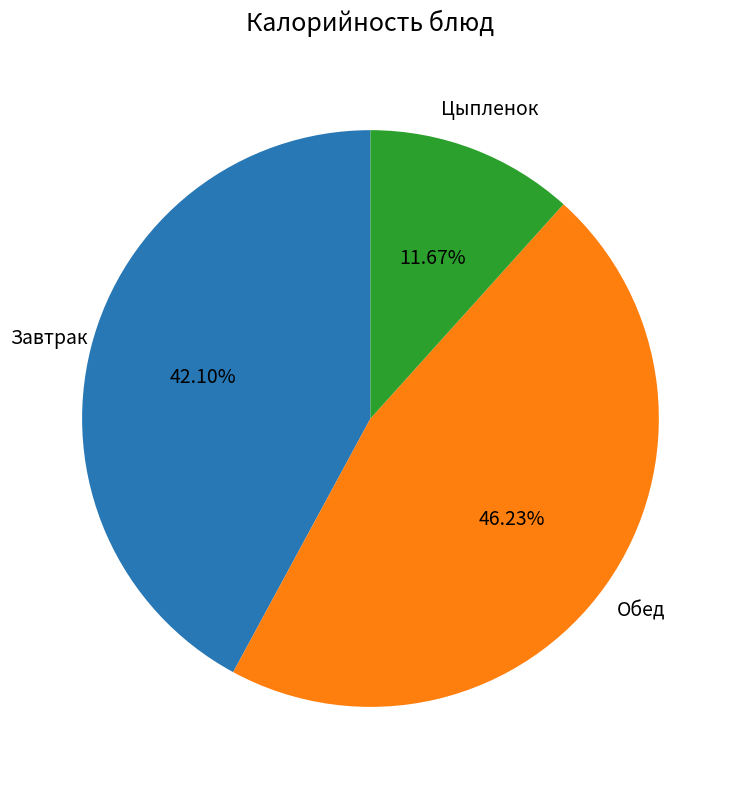

Is there a majority slice in this chart?

No